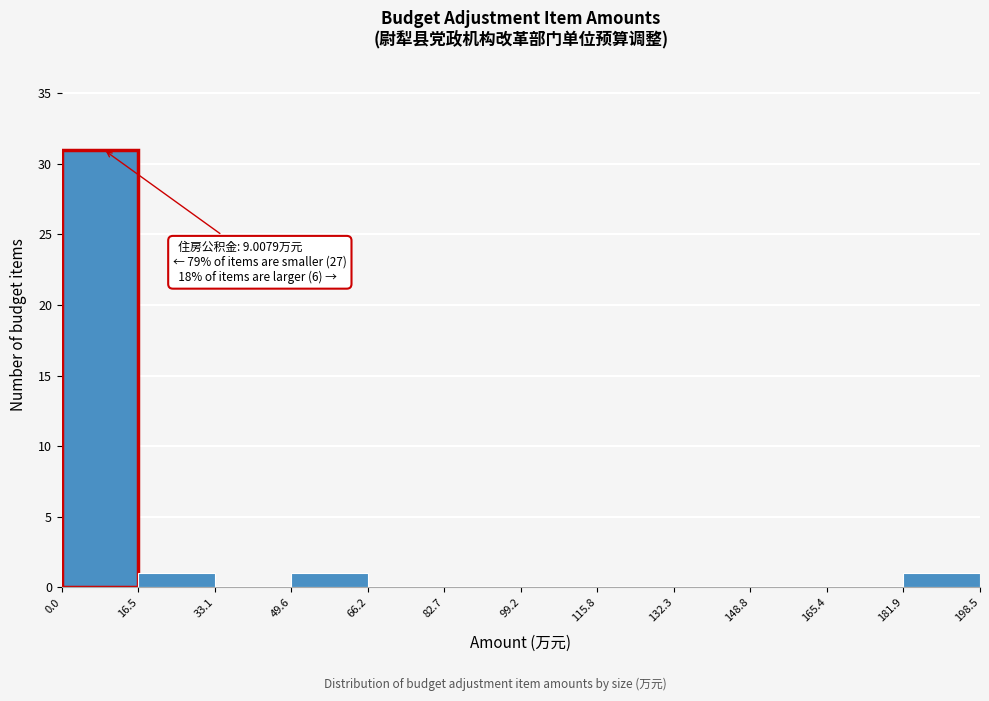

Over which range of the x-axis is the bar tallest?

0.0 to 16.5